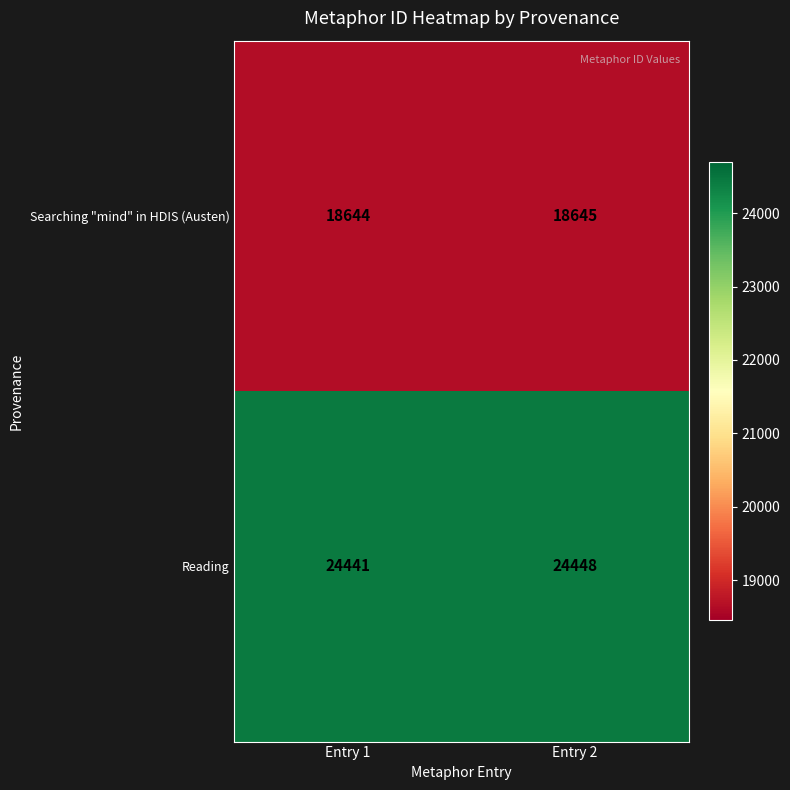

List the series in order of their peak value, highest first.

Reading, Searching "mind" in HDIS (Austen)